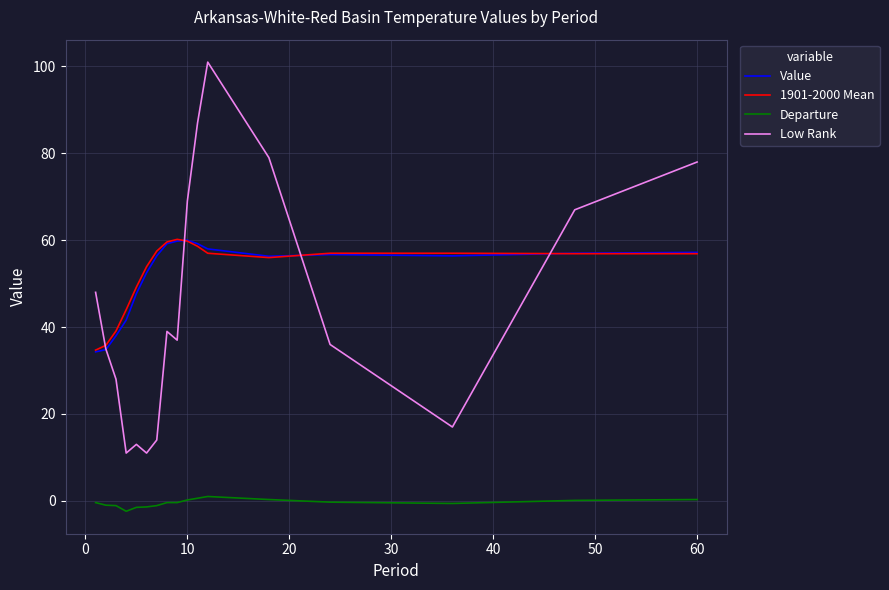

What is the greatest value displayed?

101.0